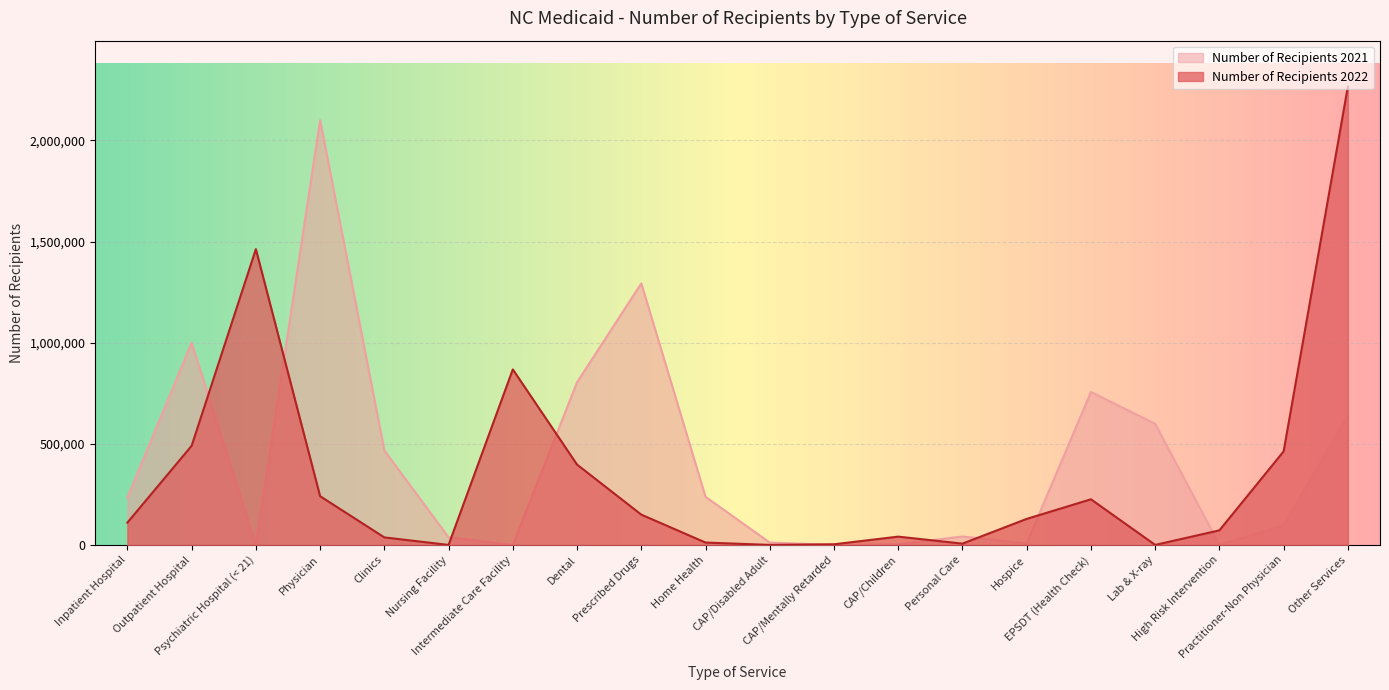

What is the lowest value of the Number of Recipients 2022 series?

8